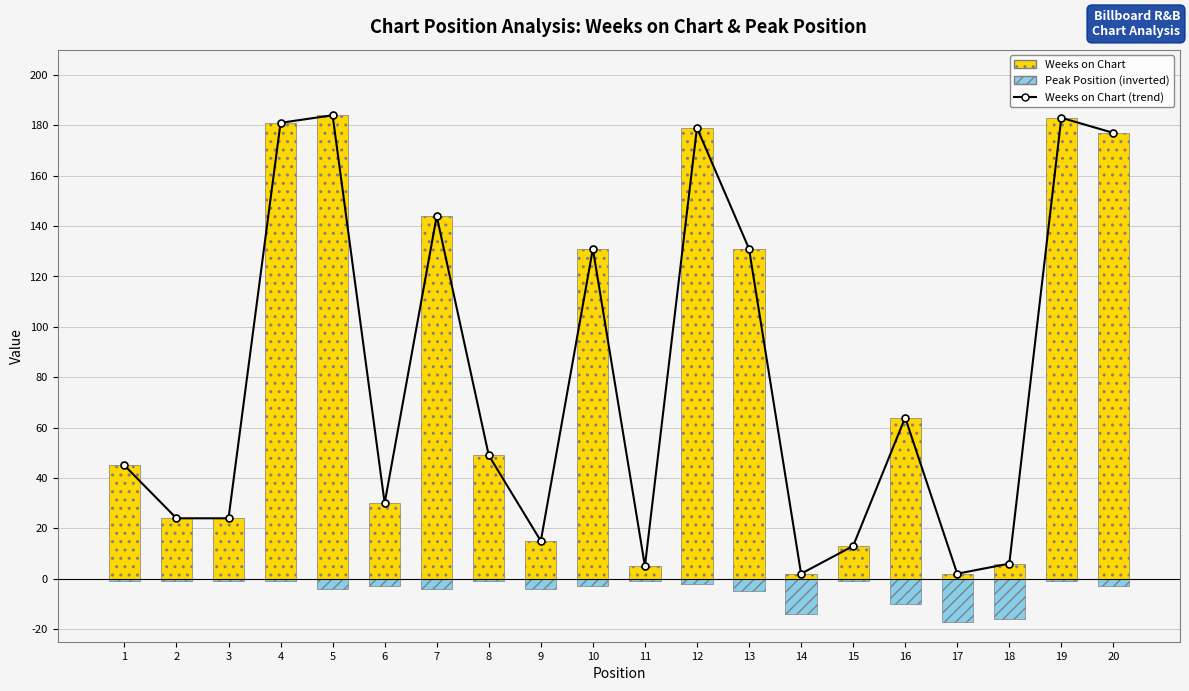

True or false: Weeks on Chart has a value of 2 at 18.

False